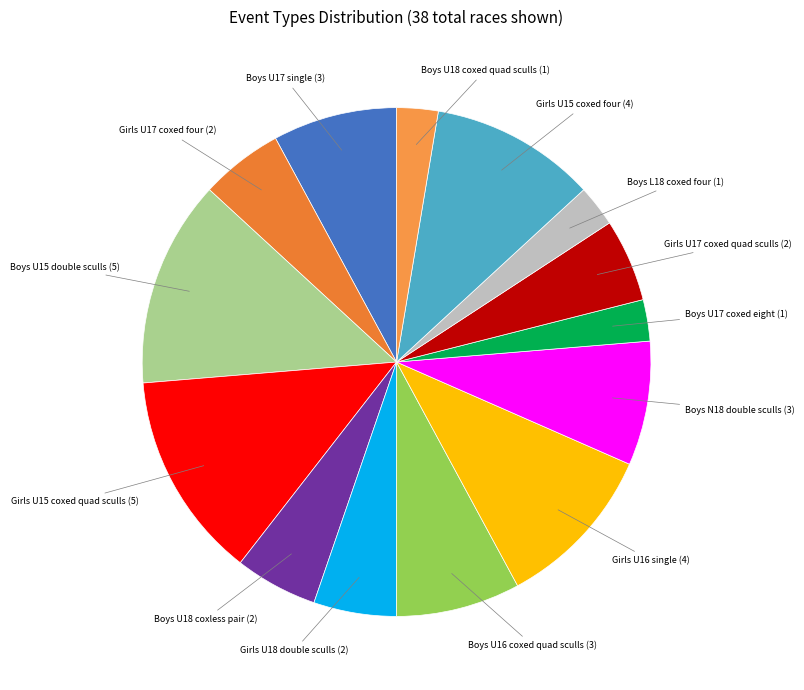

Is the sum of Boys U17 coxed eight (1) and Boys U17 single (3) greater than half?

No